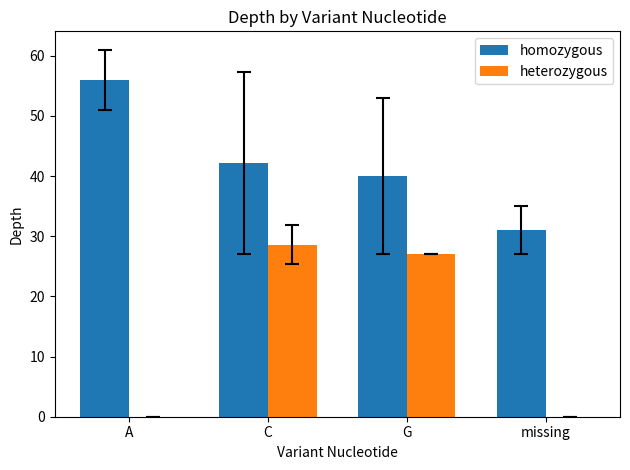

How many categories are shown in the chart?

4